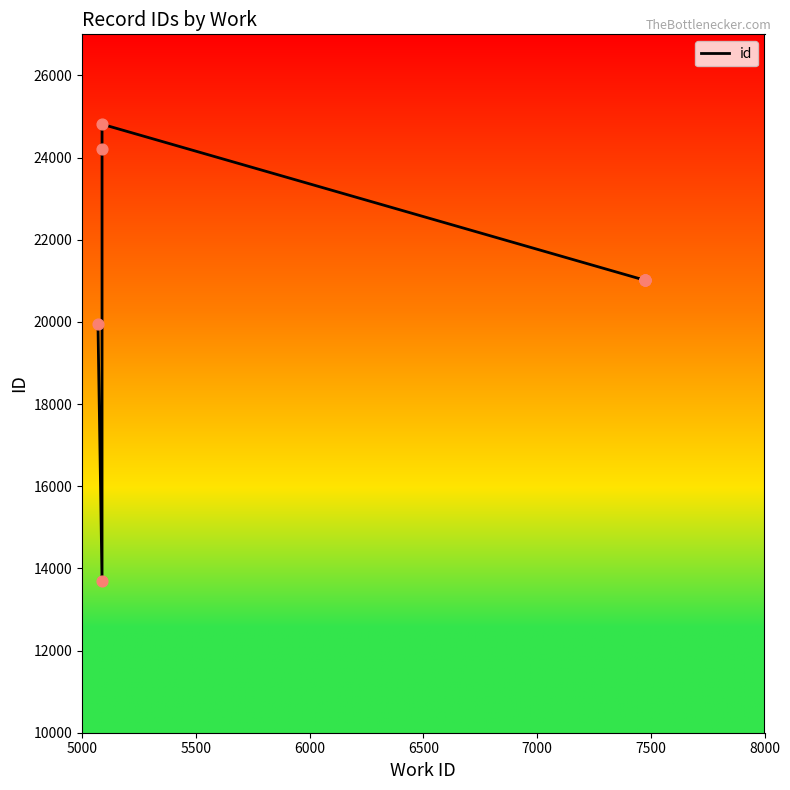

What is the change in value from 5500 to 7500?

+7330